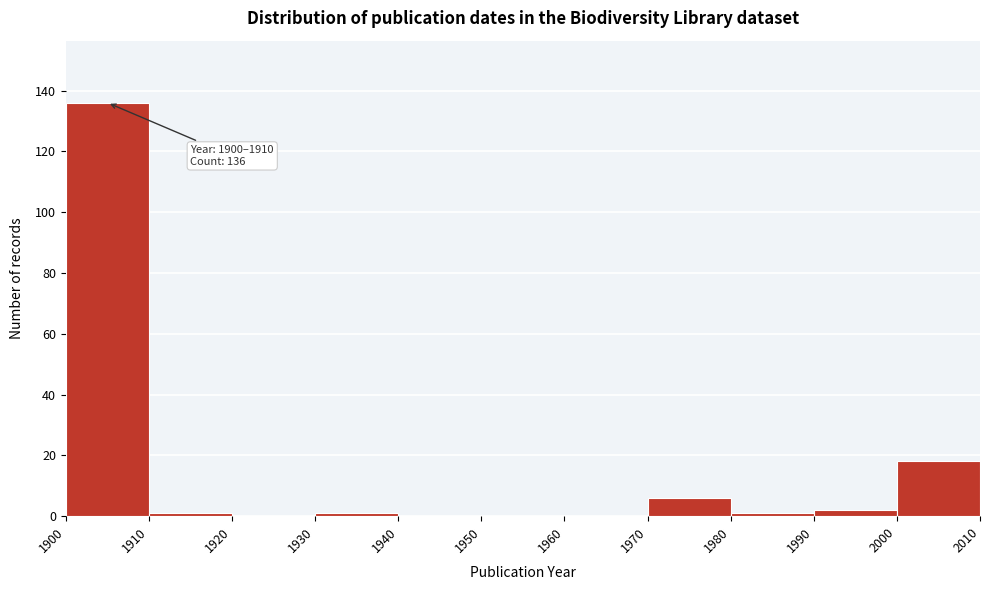

Which range on the x-axis has the tallest bar?

1900 to 1910